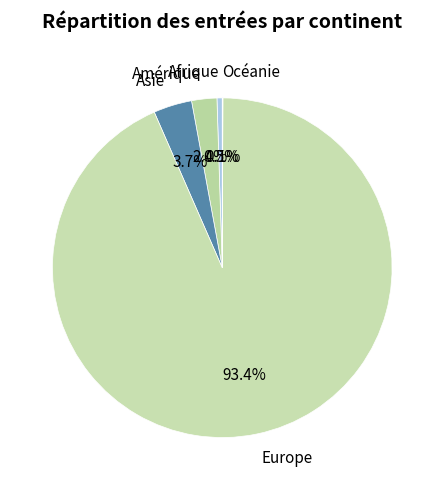

What percentage is the Amérique slice, to the nearest percent?

2%